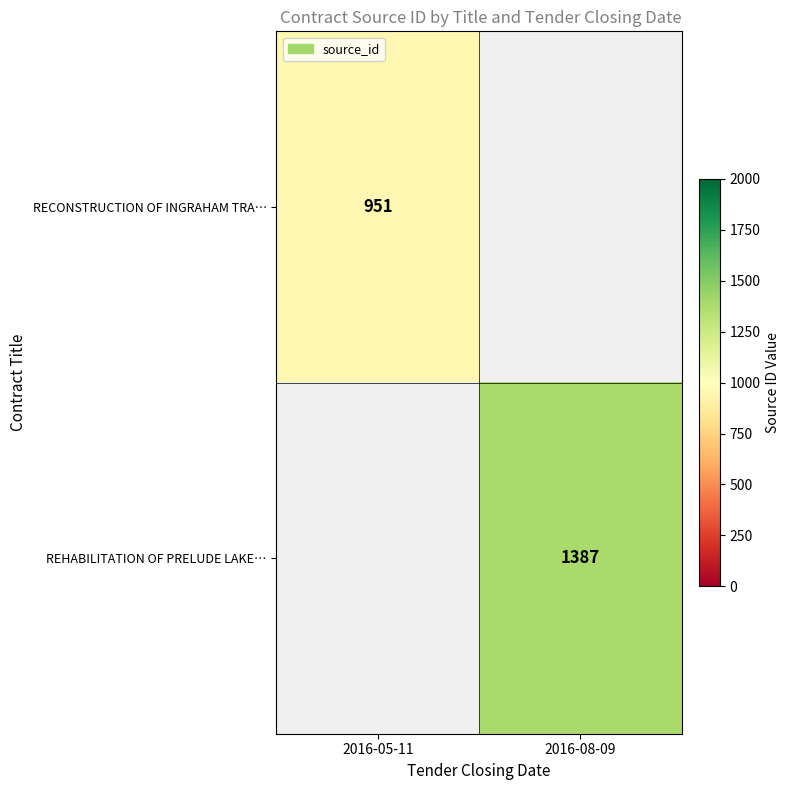

The REHABILITATION OF PRELUDE LAKE… series shows 1387 at 2016-08-09. True or false?

True